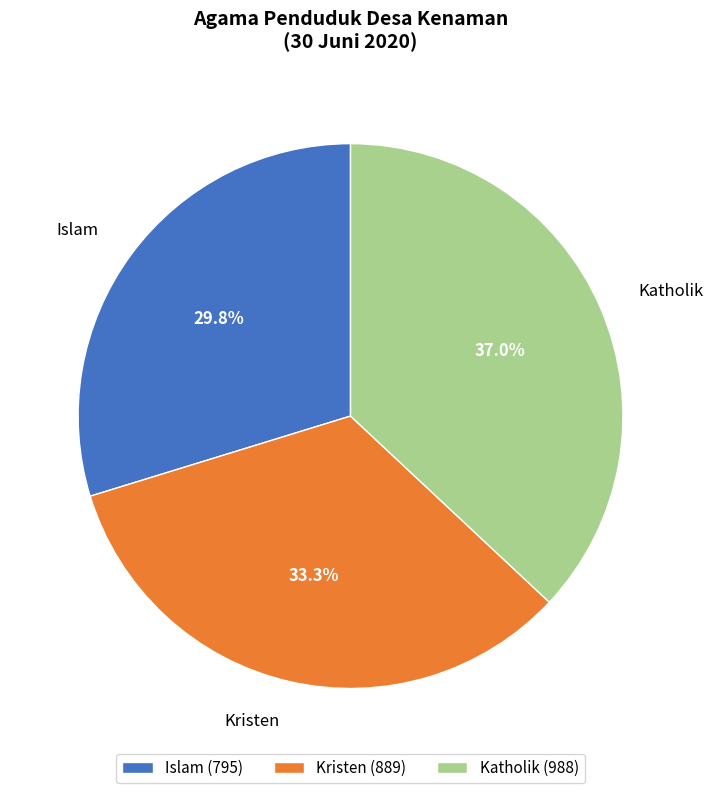

Is there any slice that represents more than half of the pie?

No